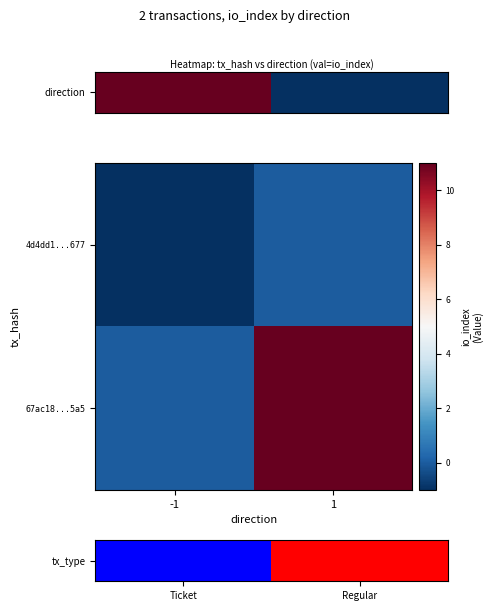

Rank the series by their maximum value, from highest to lowest.

67ac18...5a5, tx_type